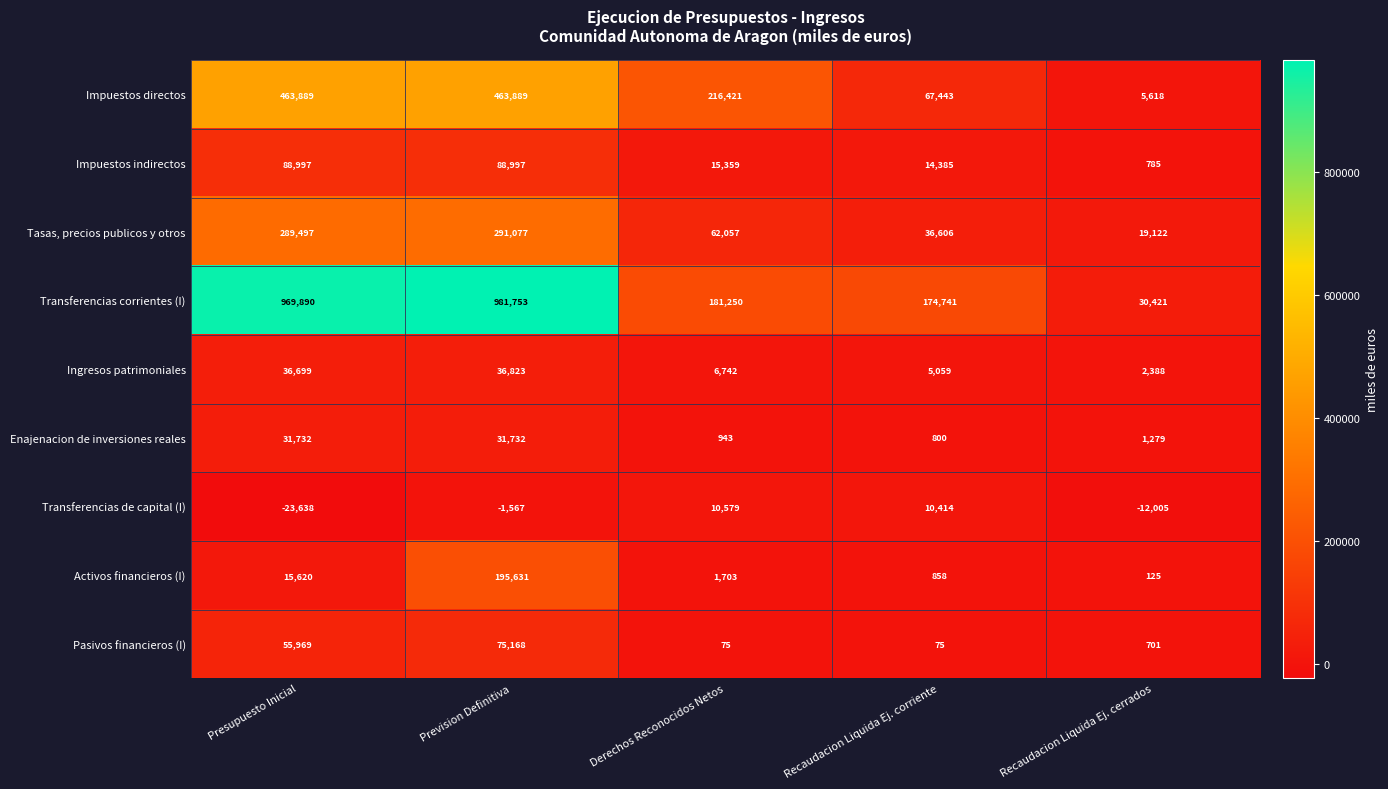

Read the Ingresos patrimoniales value at Recaudacion Liquida Ej. corriente, to the nearest 100.

5100